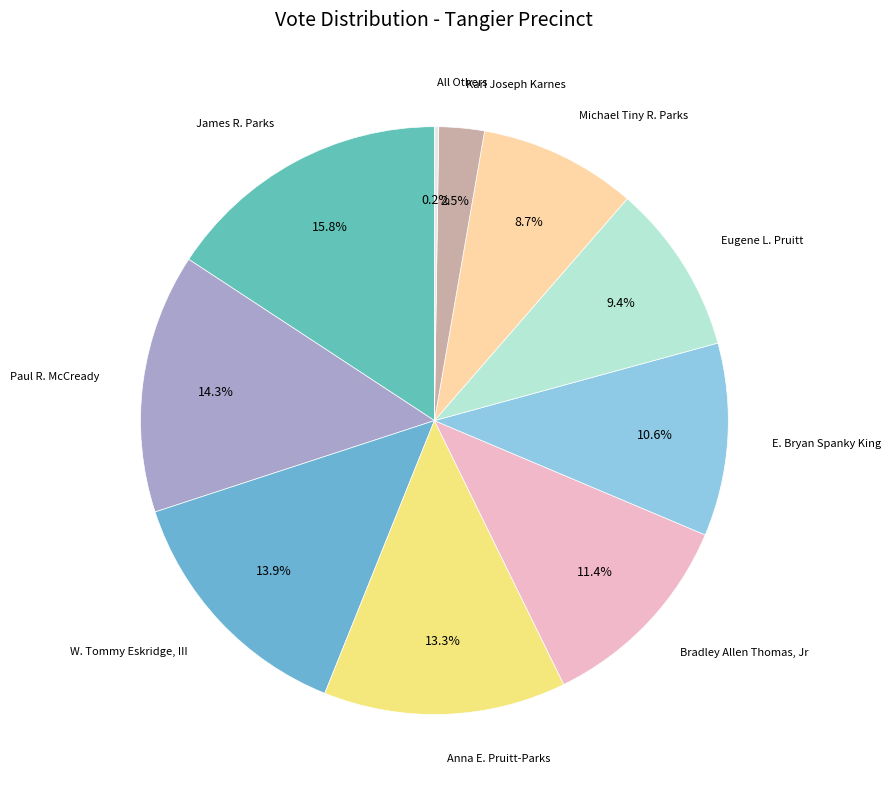

What is the largest slice in the pie chart?

James R. Parks